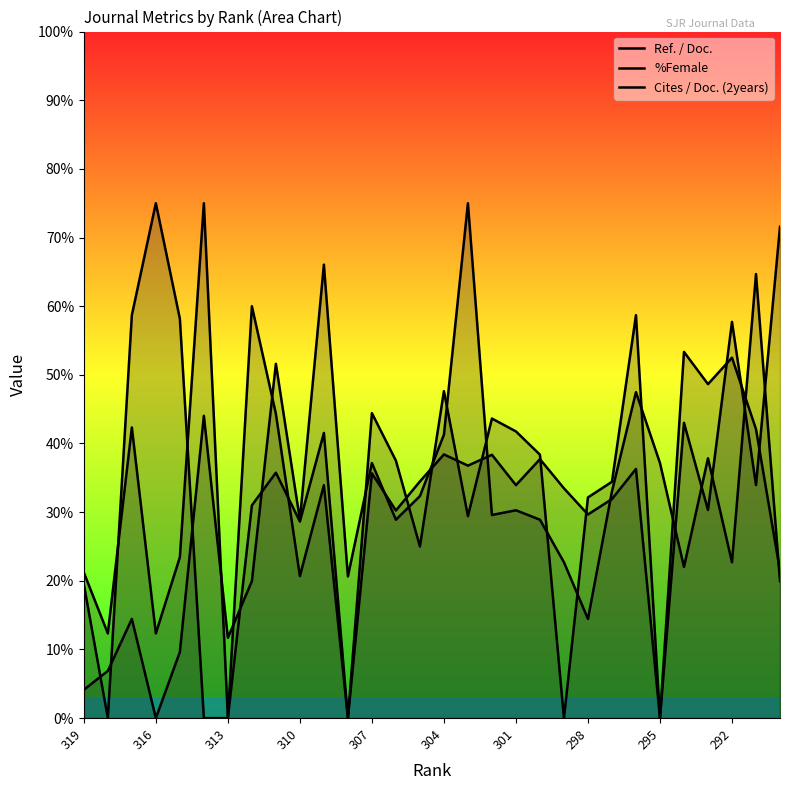

Which series has the largest range (max minus min)?

Ref. / Doc.